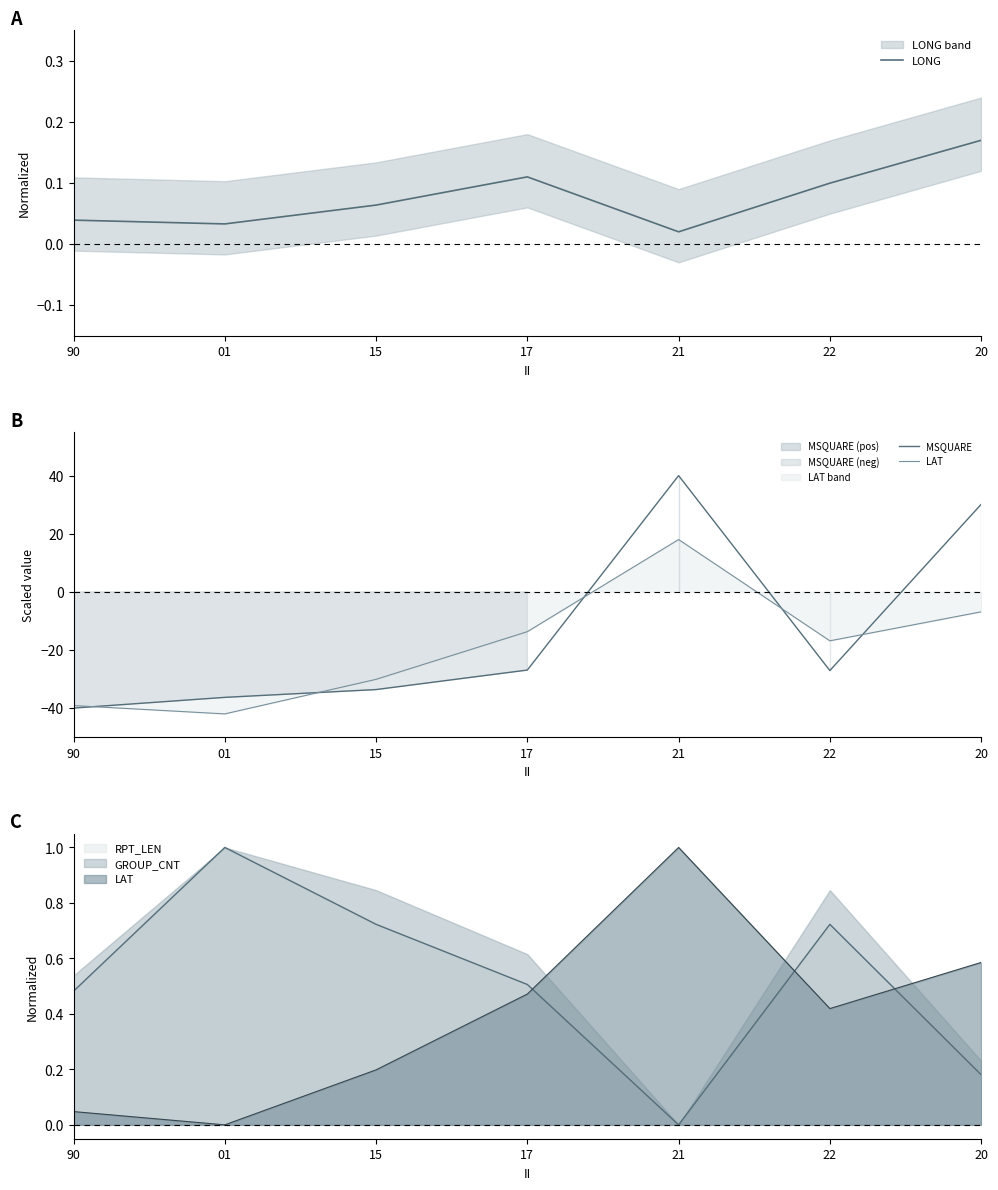

Reading left to right, list all the values displayed in this chart.

LONG: 90=0.0	01=0.0	15=0.1	17=0.1	21=0.0	22=0.1	20=0.2
MSQUARE: 90=-40.0	01=-36.3	15=-33.6	17=-26.9	21=40.0	22=-27.1	20=30.1
LAT: 90=-39.1	01=-42.0	15=-30.1	17=-13.7	21=18.0	22=-16.9	20=-6.9